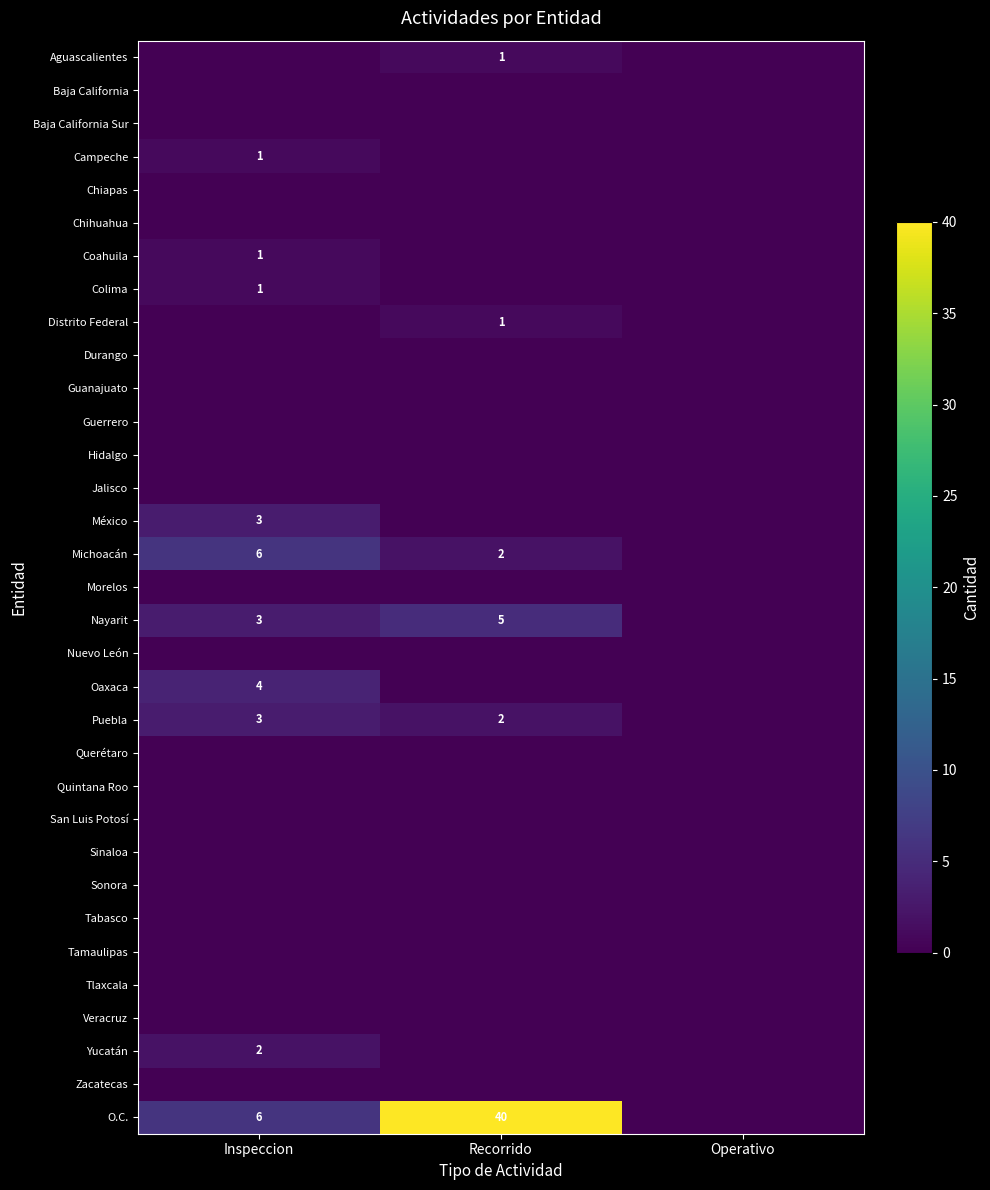

Which series has the largest total across all categories?

O.C.